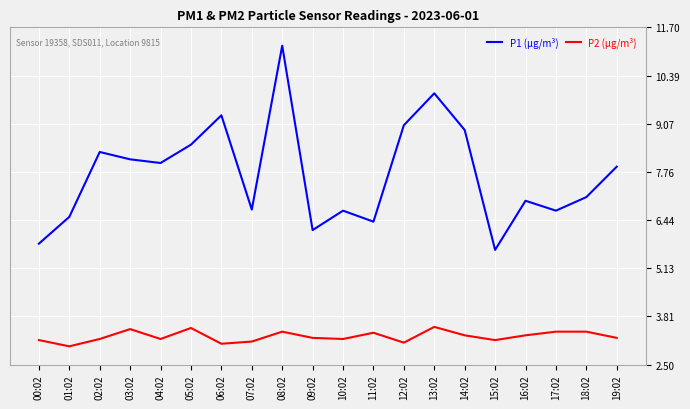

What is the greatest value displayed?

11.2